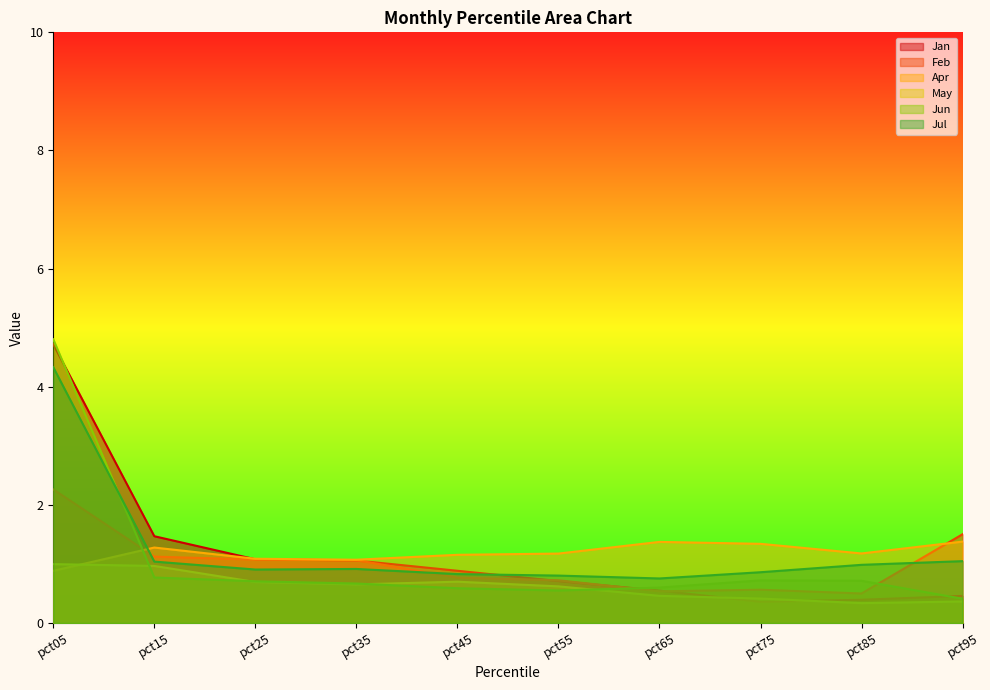

Between pct15 and pct65, which series saw the biggest shift?

Jan